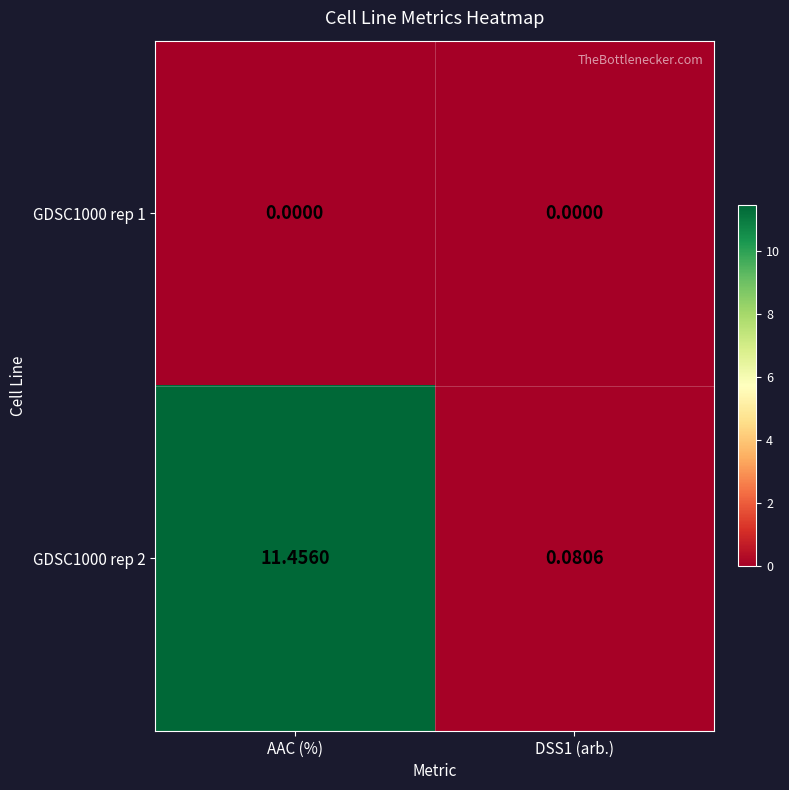

Count the number of data series in this chart.

2